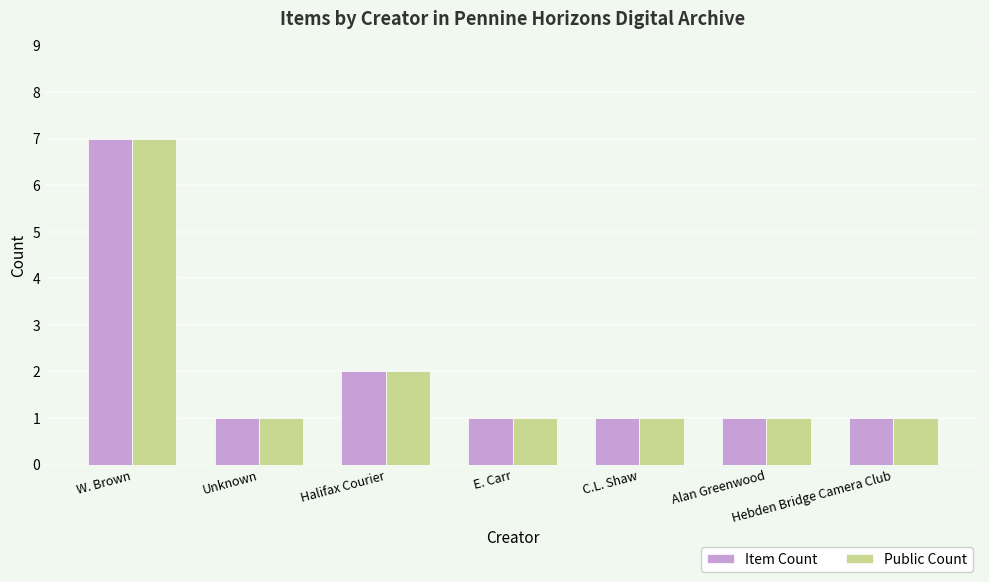

What is the difference between the maximum and minimum values in the Item Count series?

6